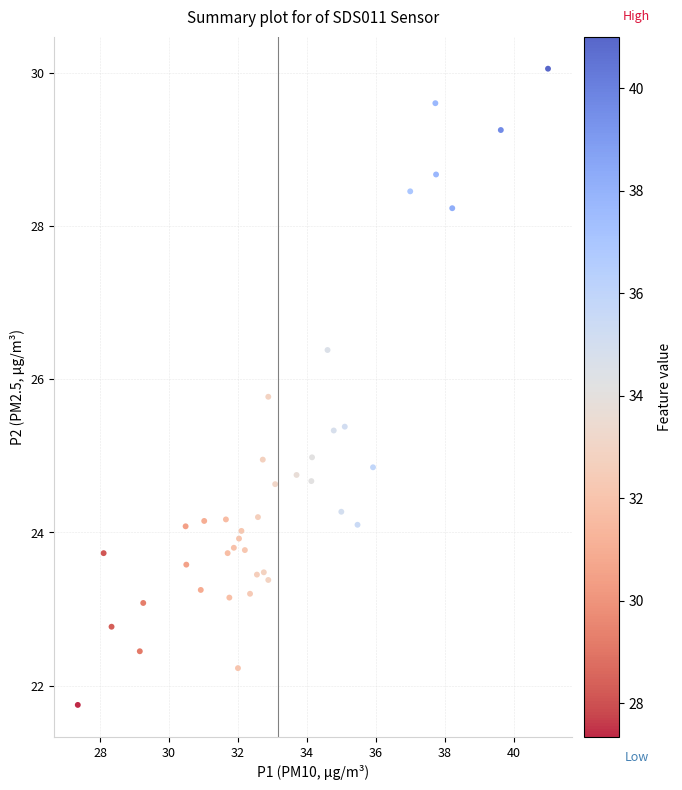

What is the range of X values (max minus min)?

13.6